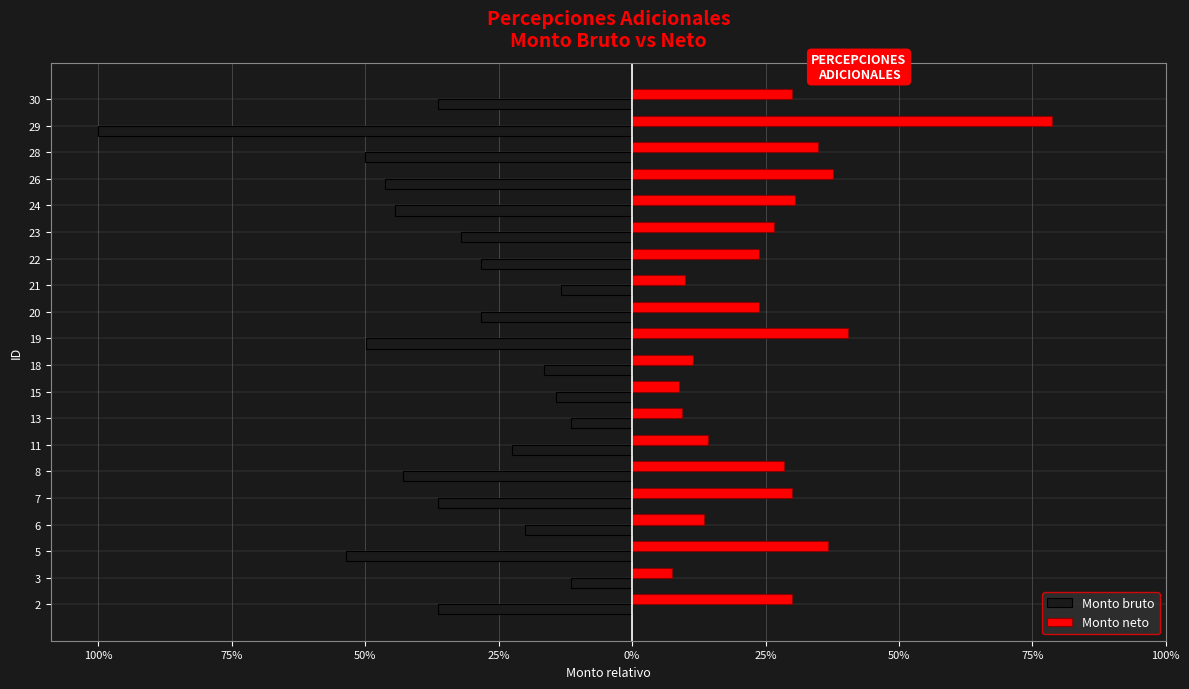

Rank the series by their average value, from highest to lowest.

Monto neto, Monto bruto